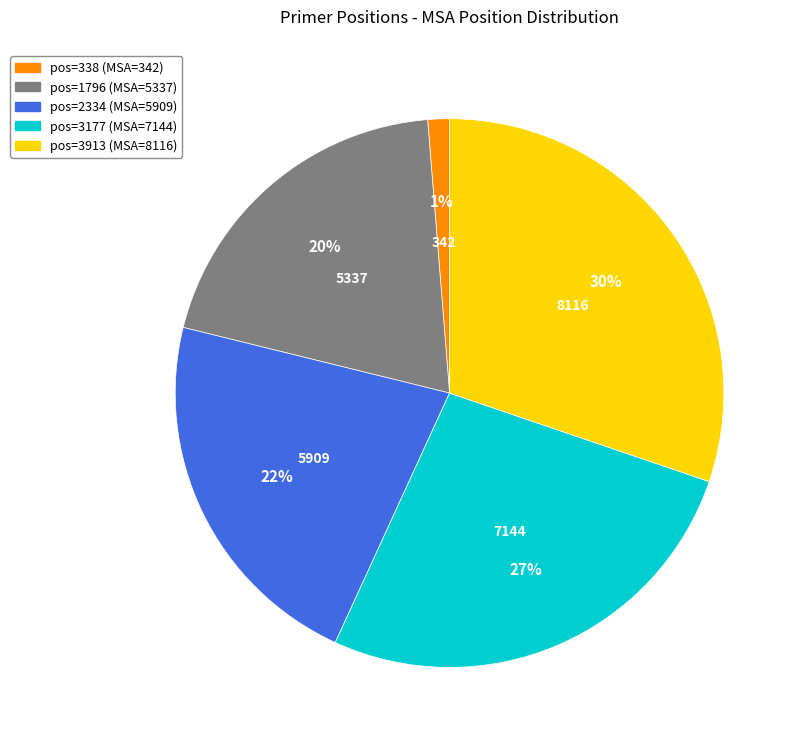

Is there any slice that represents more than half of the pie?

No